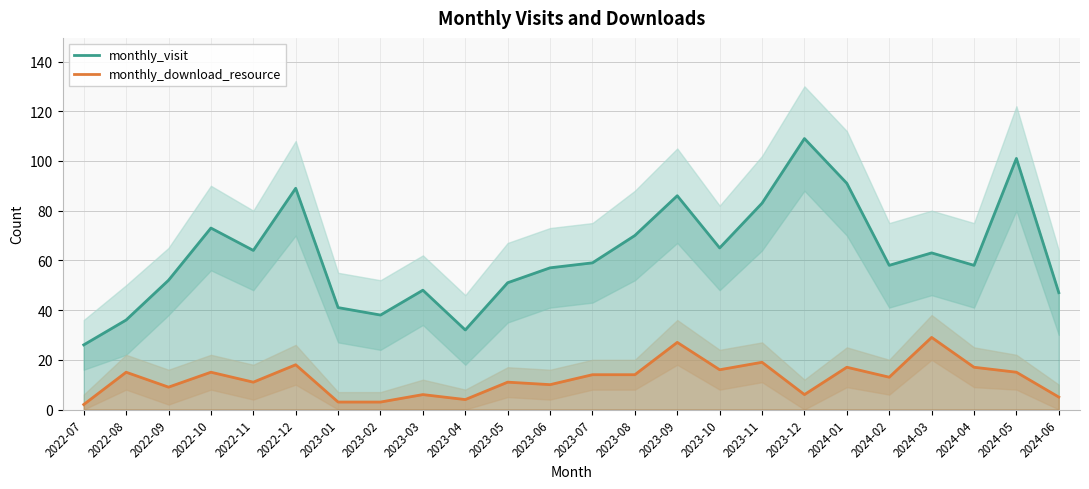

True or false: monthly_download_resource and monthly_visit intersect in this chart.

False